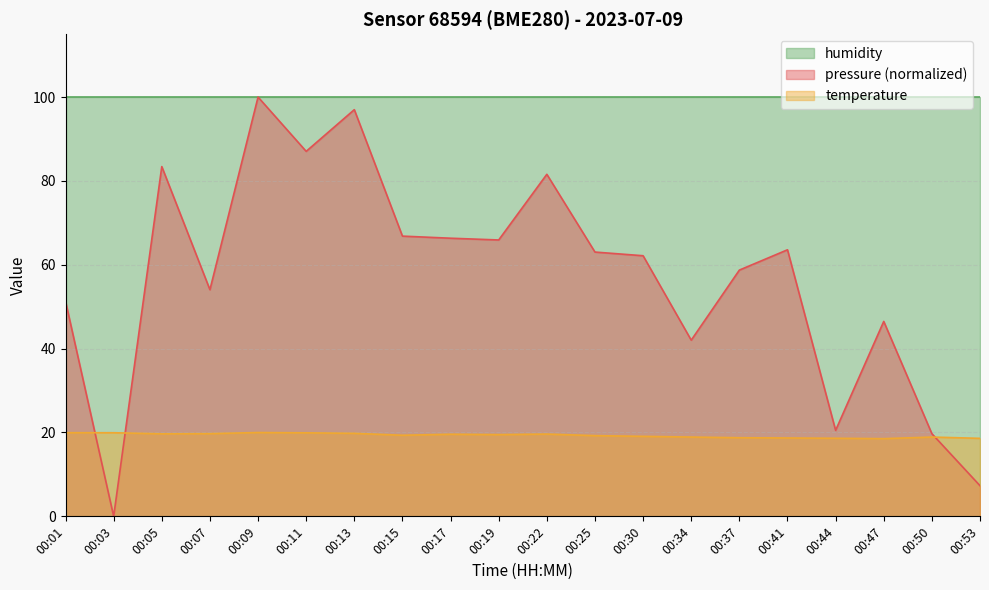

True or false: temperature and pressure cross at least once.

True